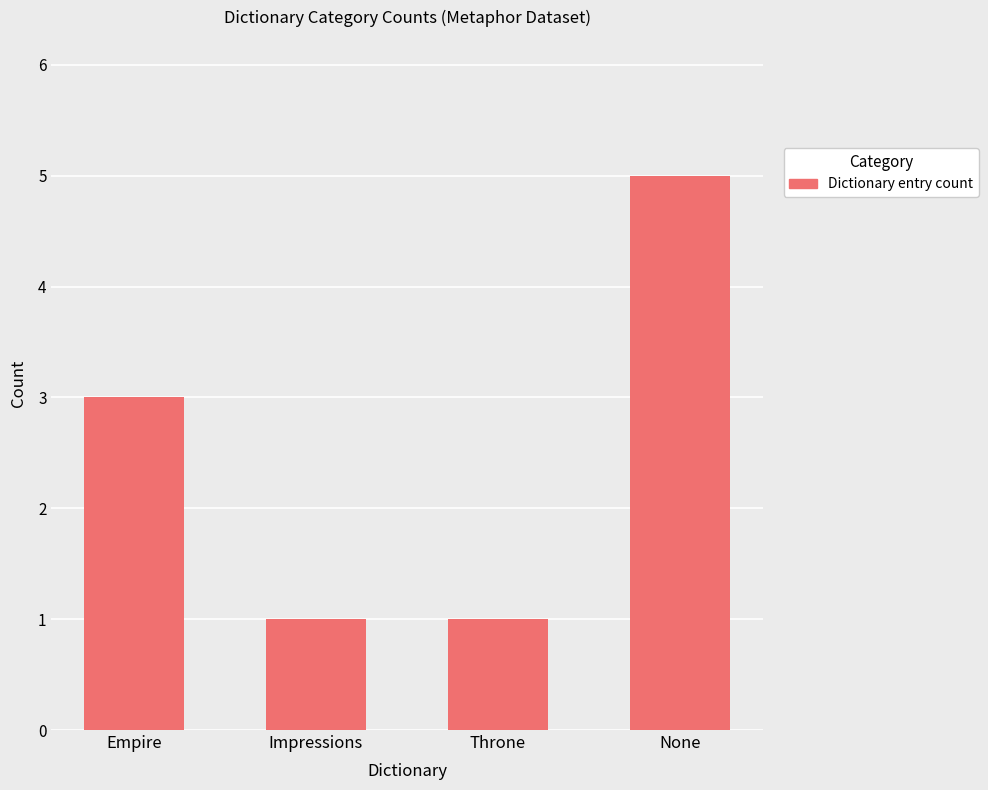

What is the label of the 1st bar from the right?

None